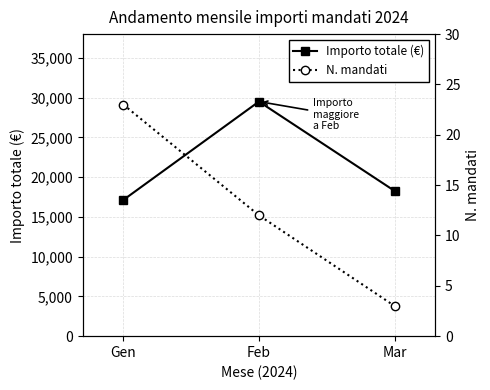

What is the total value across all series at Gen?

17157.8